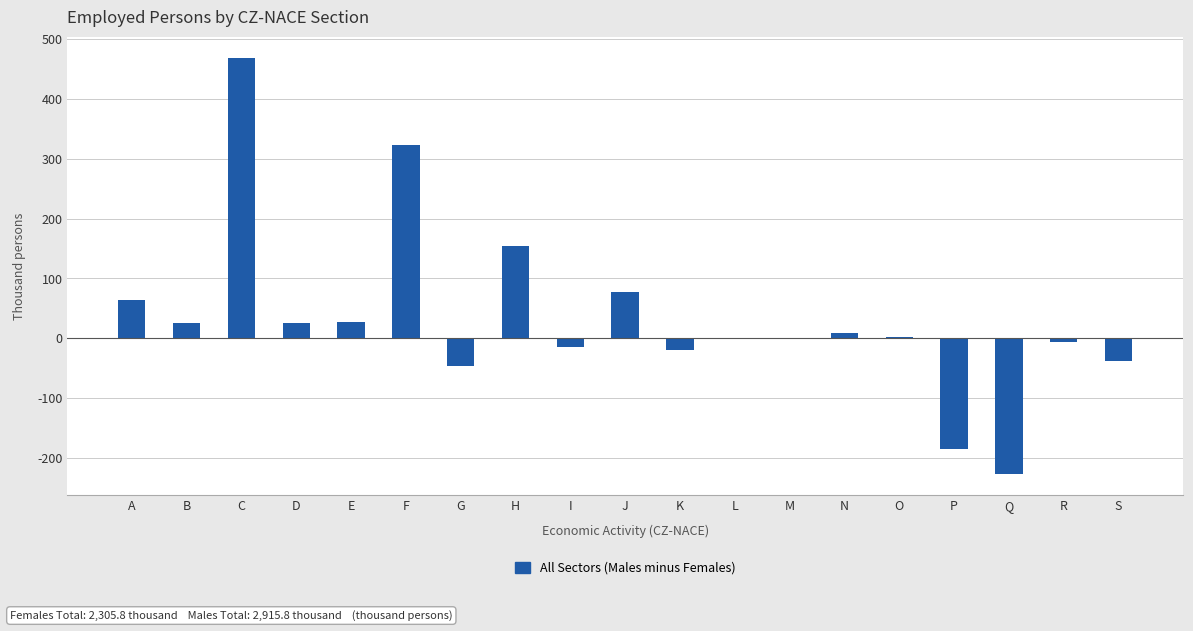

Between D and O, which is larger?

D